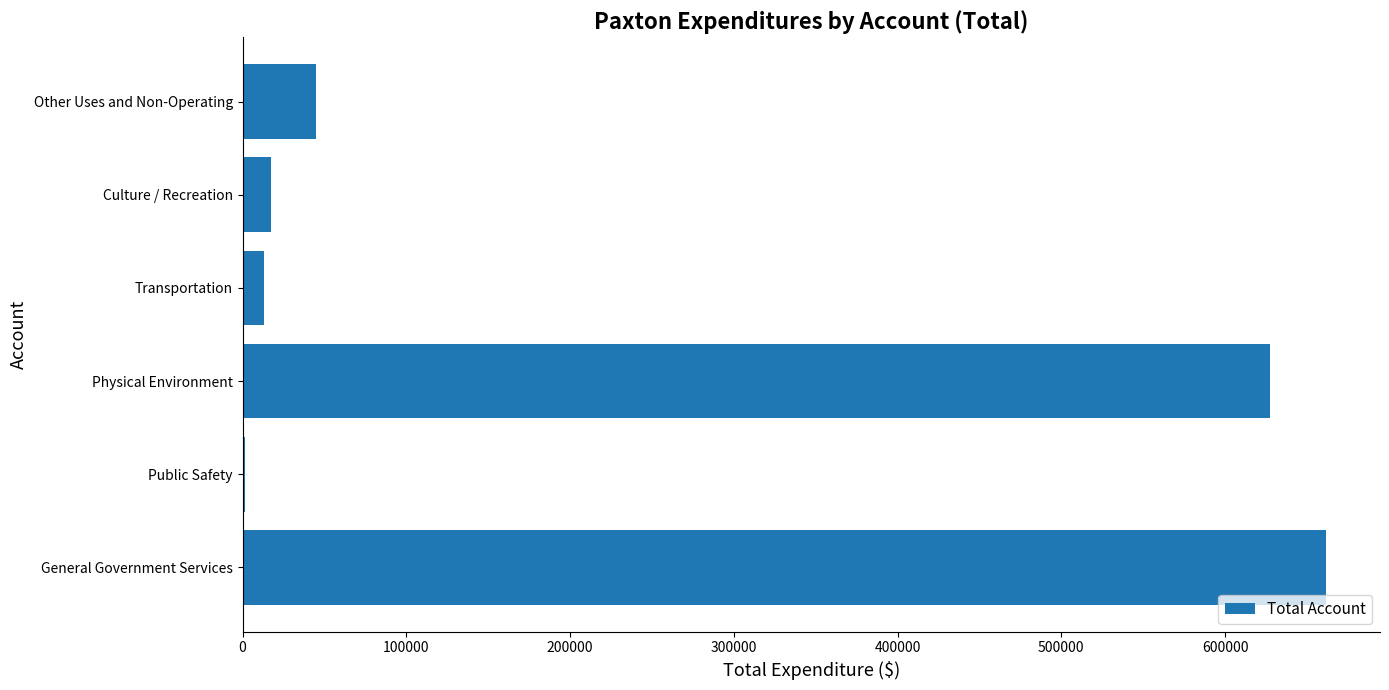

Which has a higher value, Culture / Recreation or General Government Services?

General Government Services